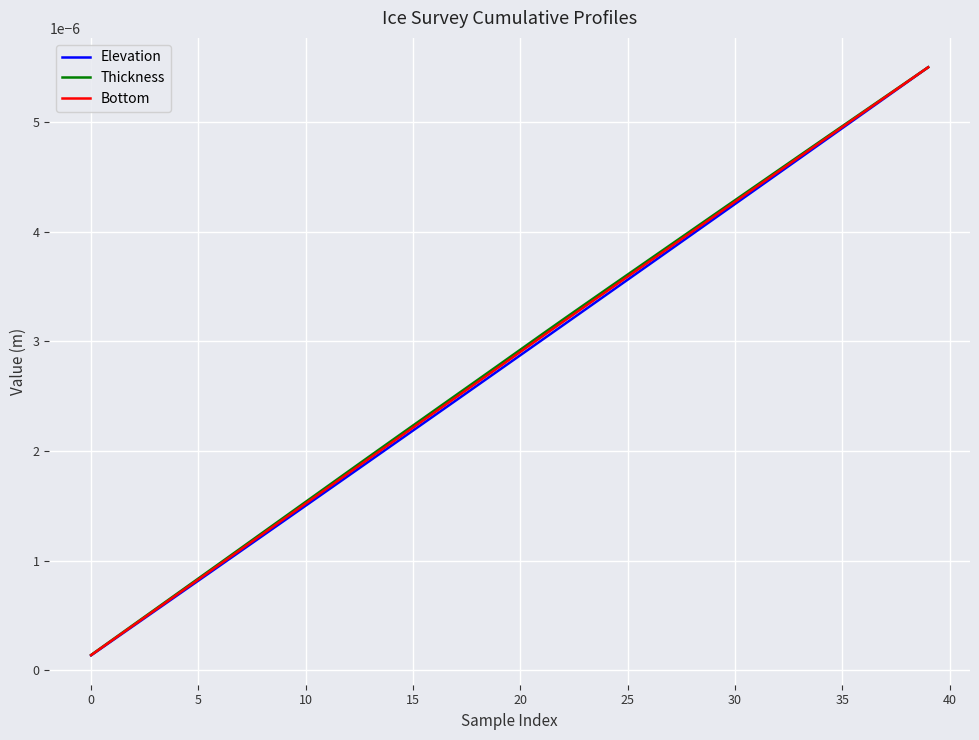

Does the chart have visible grid lines?

Yes